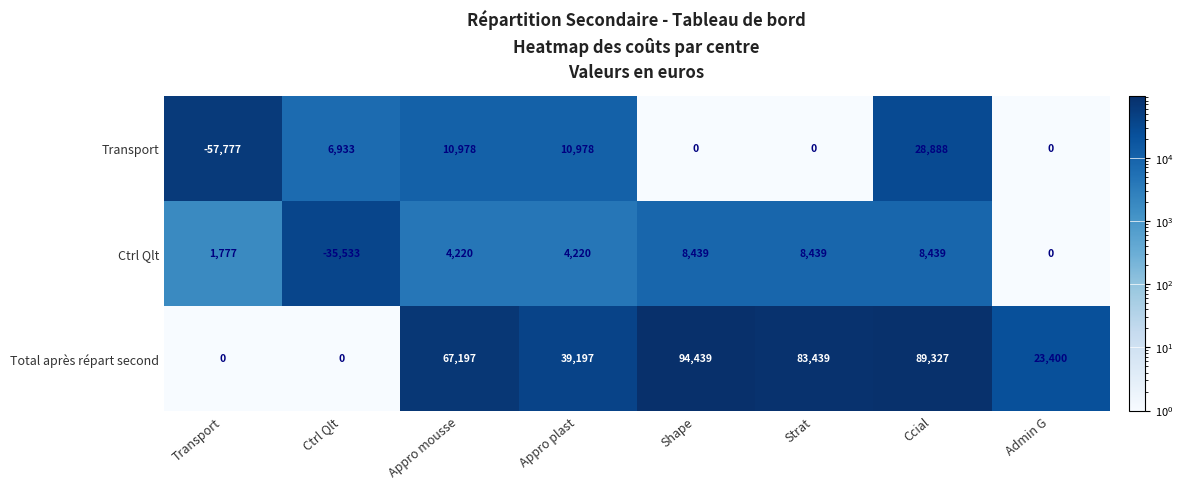

What is the difference between the highest and lowest values at Ccial?

80888